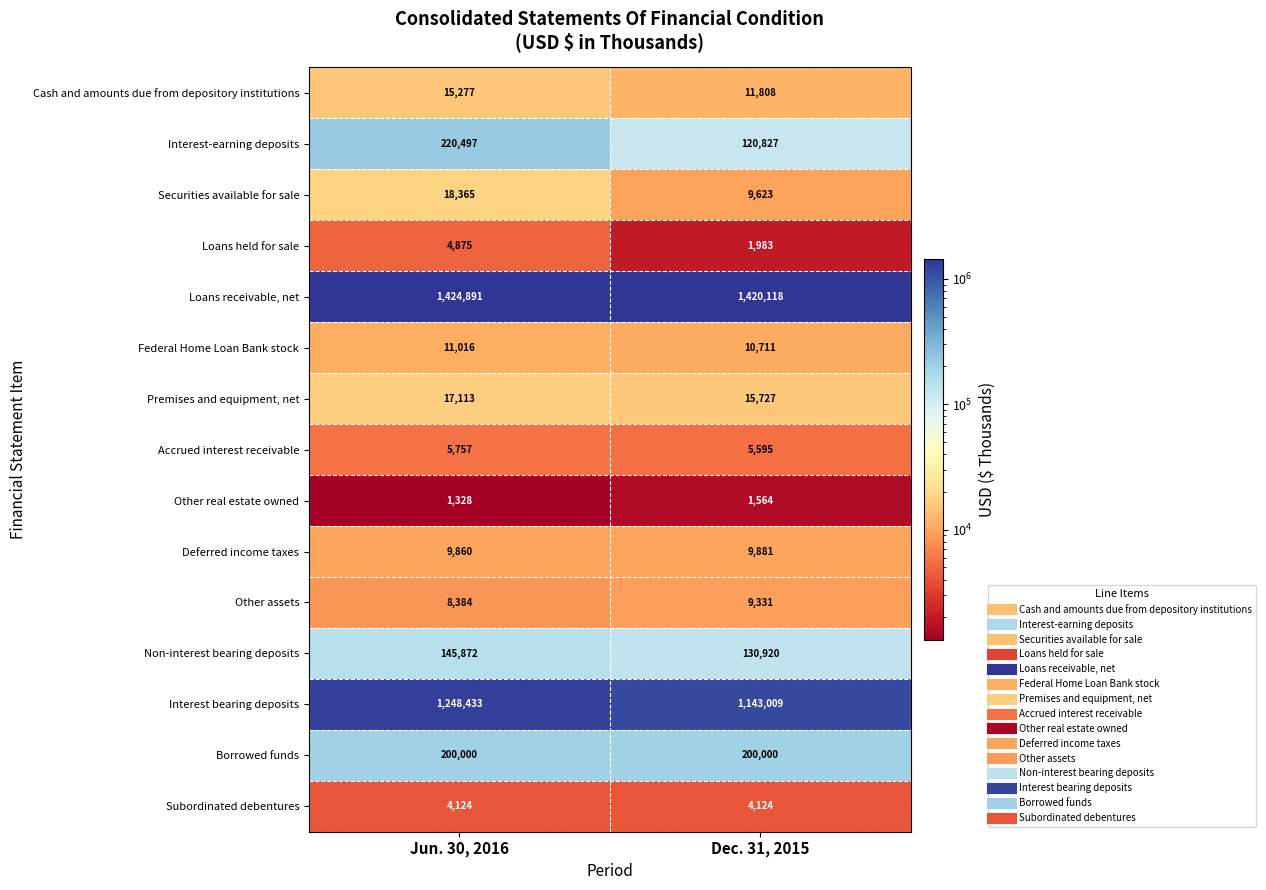

The Borrowed funds series shows 289861 at Jun. 30, 2016. True or false?

False